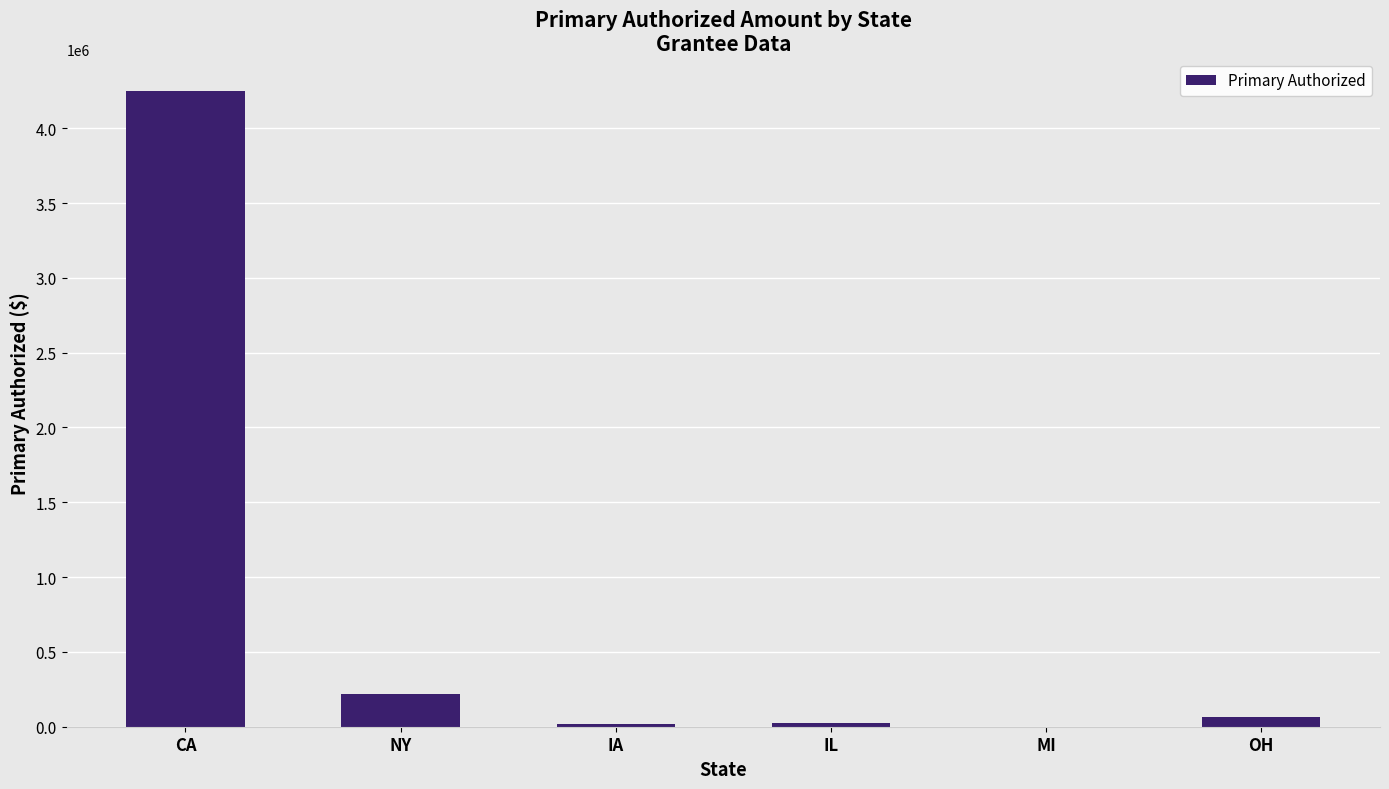

What is the approximate value at NY?

217534.2